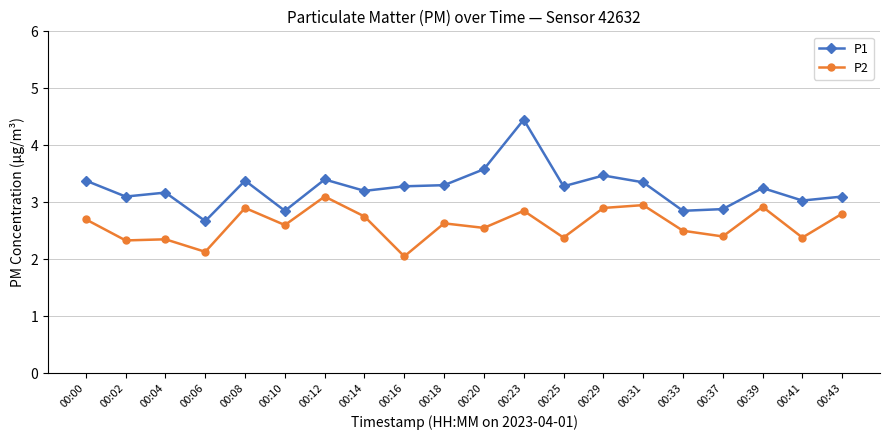

The value of P2 at 00:06 is 1.4. True or false?

False